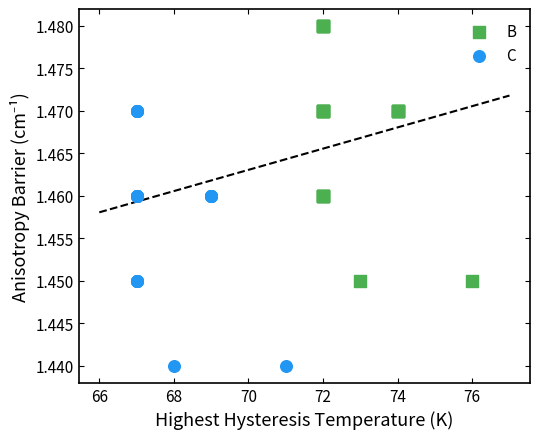

Which series reaches the maximum Y coordinate?

B